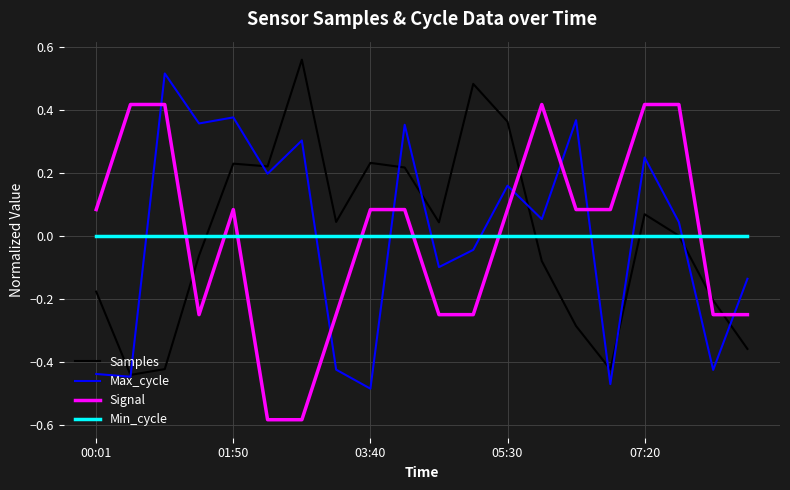

How many times do Signal and Samples cross each other?

4